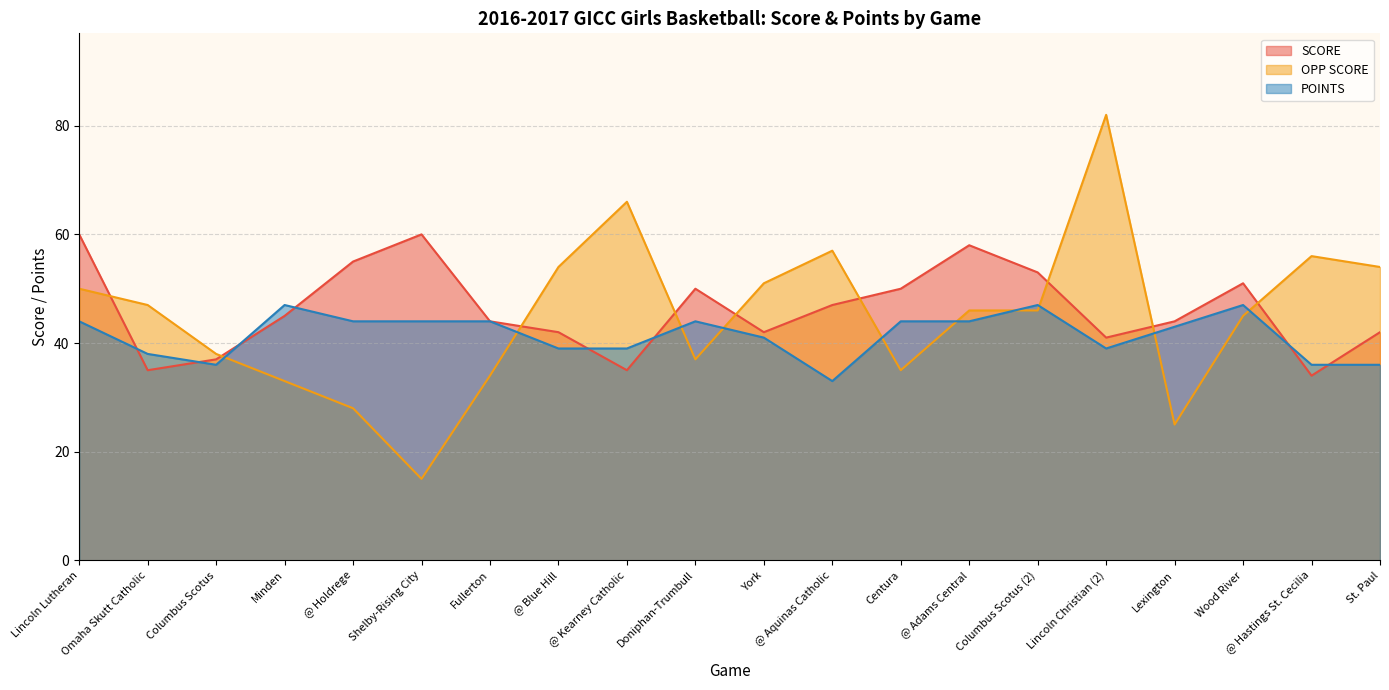

Which series changed the most between Wood River and @ Hastings St. Cecilia?

SCORE